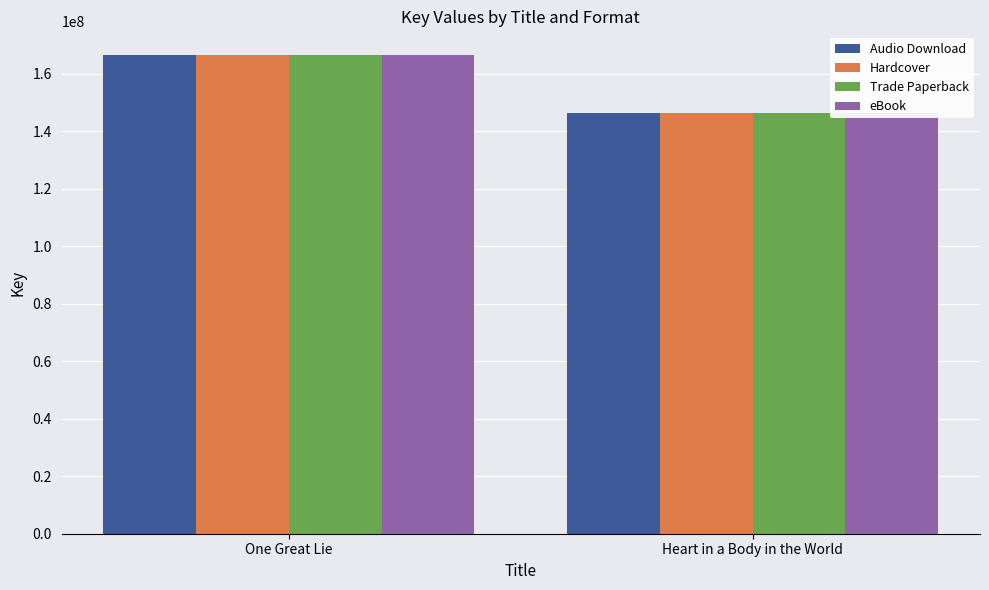

How many bars are there in total?

8